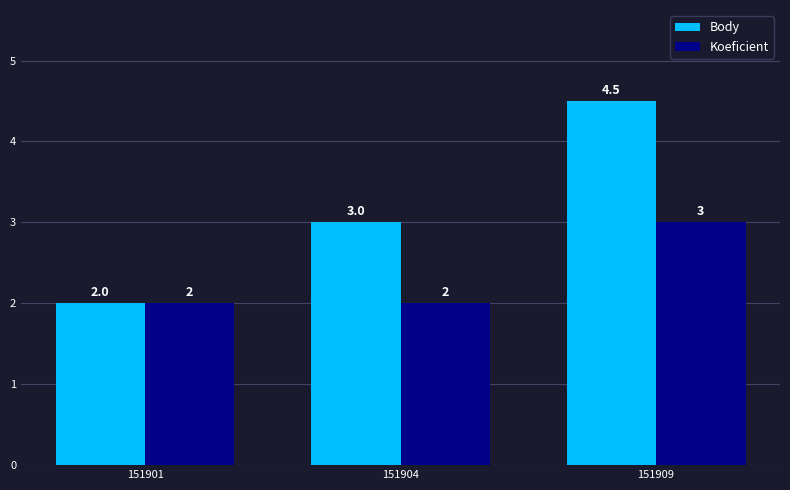

How many data points in Body are less than 3?

1